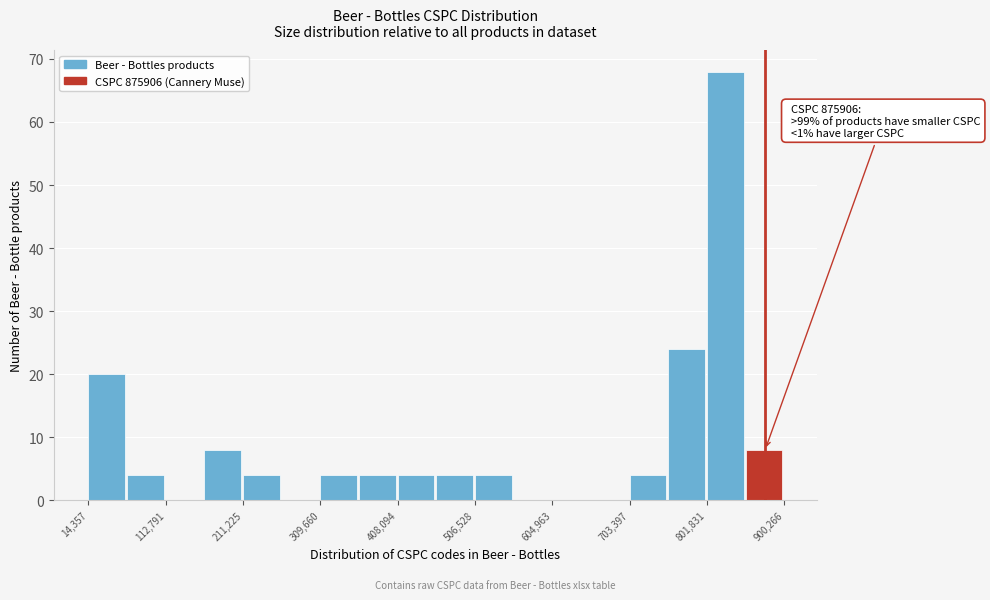

Which range on the x-axis has the tallest bar?

800000 to 850000